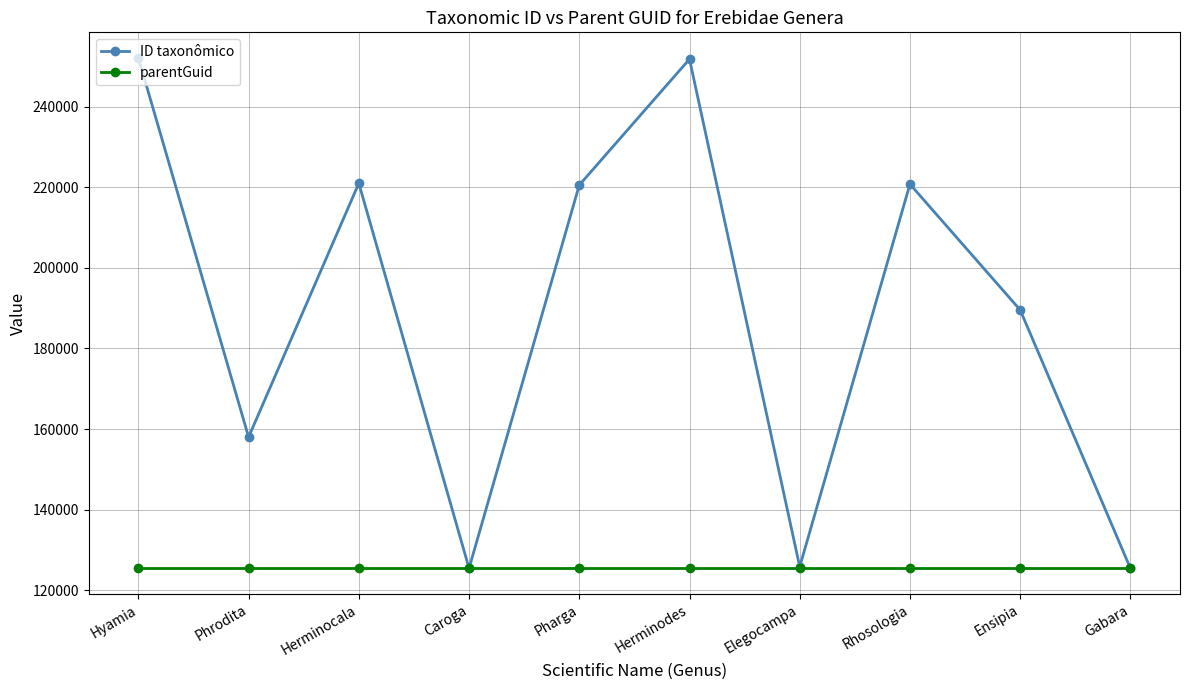

The parentGuid series shows 125646 at Caroga. True or false?

True